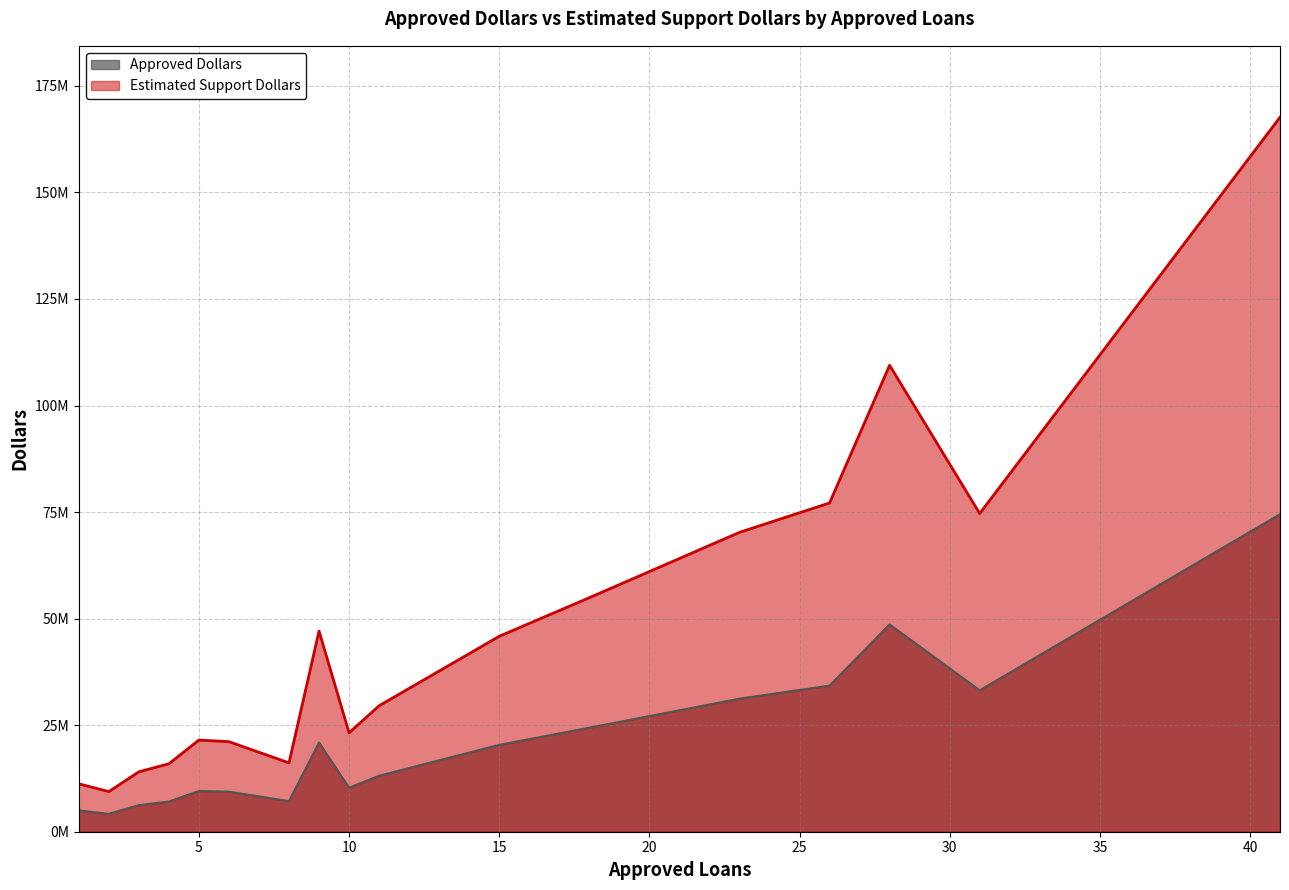

Does the chart have visible grid lines?

Yes